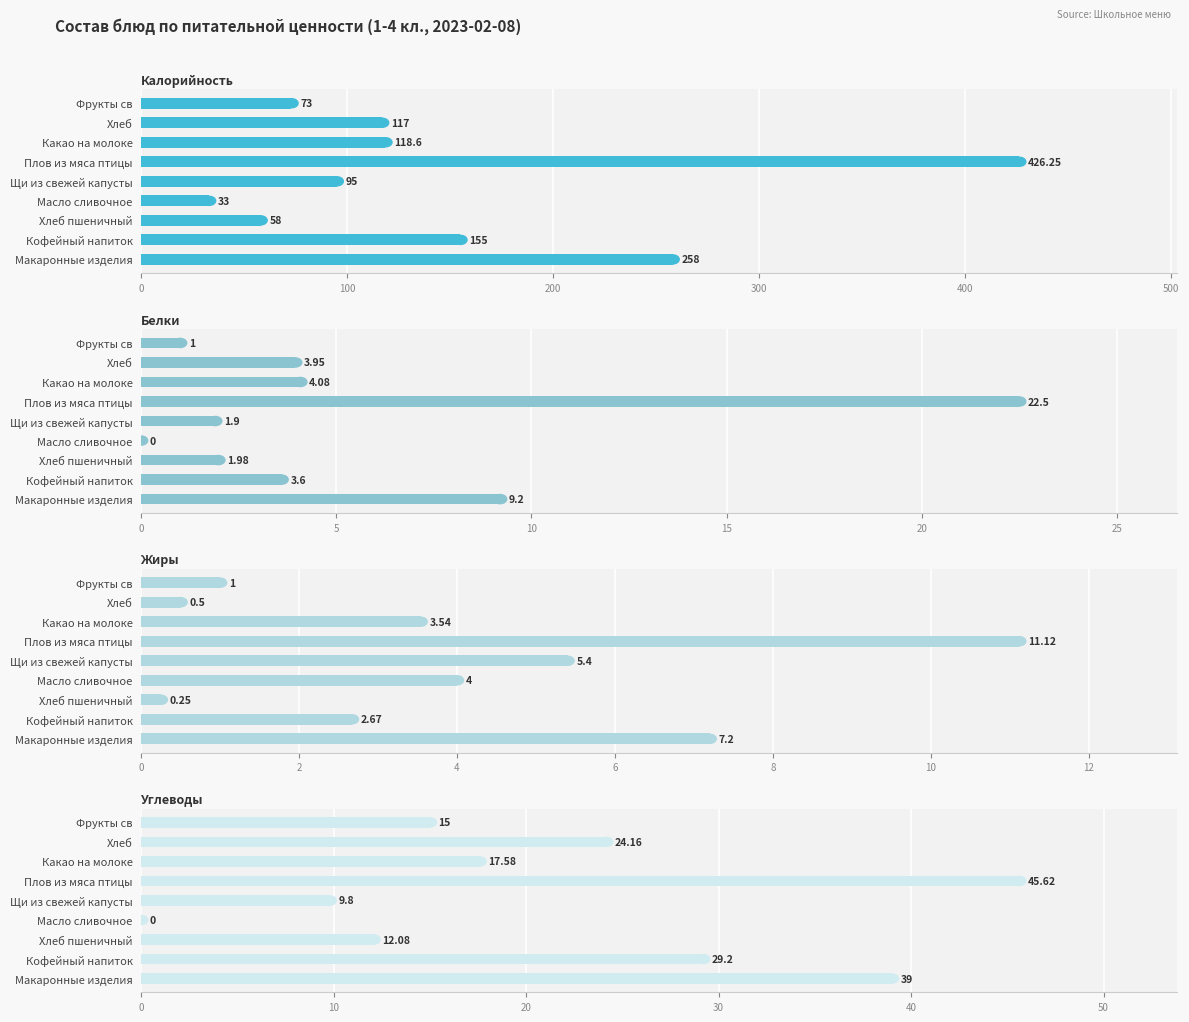

How many series are shown in this chart?

4